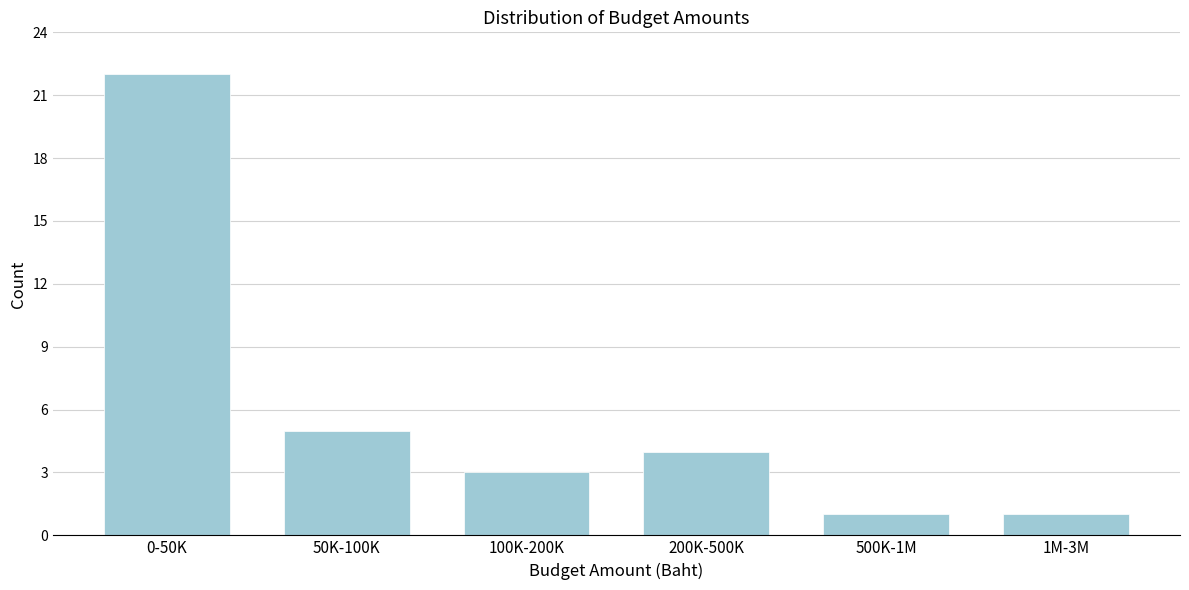

Reading left to right, list all the values displayed in this chart.

0-50K=22	50K-100K=5	100K-200K=3	200K-500K=4	500K-1M=1	1M-3M=1